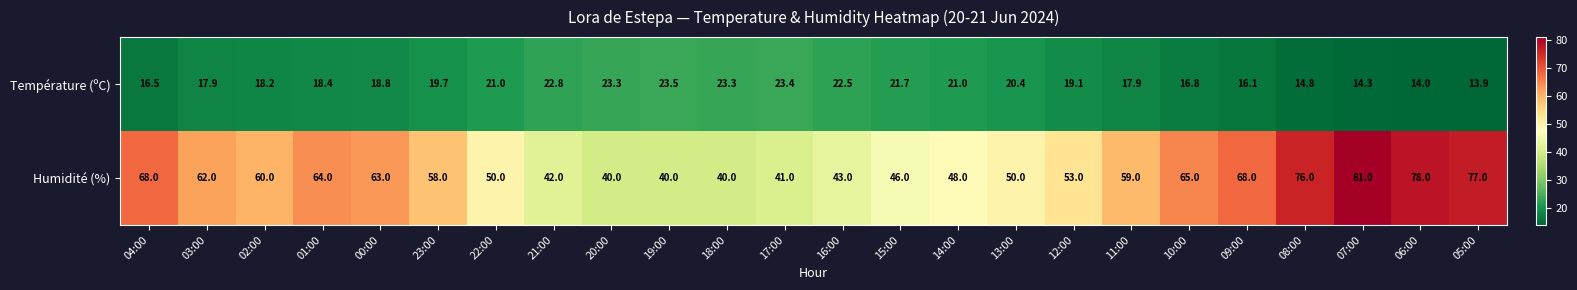

At 02:00, list the series in order from smallest to largest.

Température (ºC), Humidité (%)